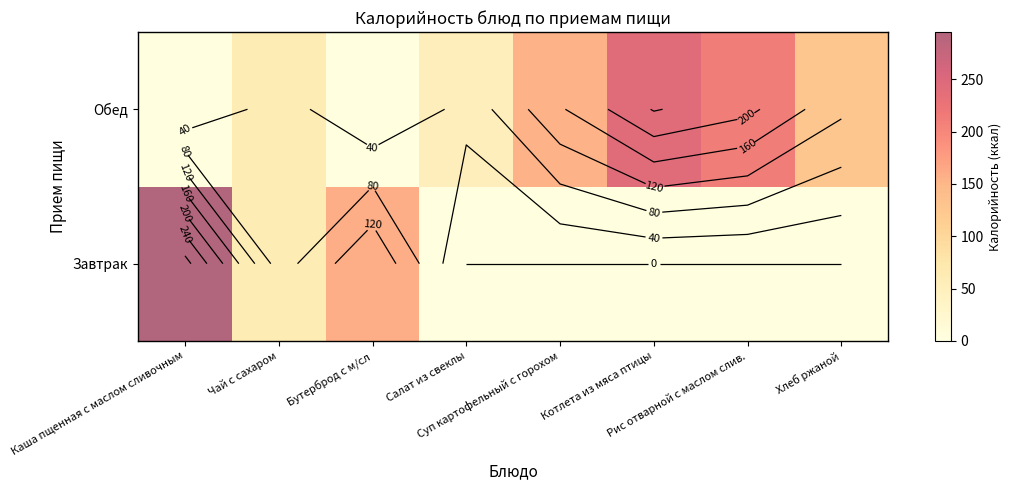

Which has a higher value, Котлета из мяса птицы or Суп картофельный с горохом?

Котлета из мяса птицы